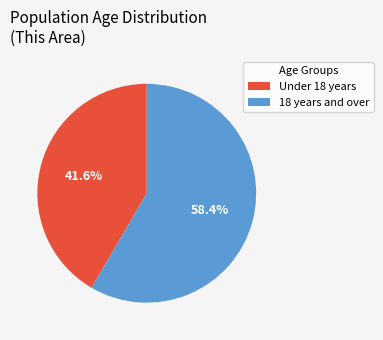

Does Under 18 years account for over 50% of the chart?

No